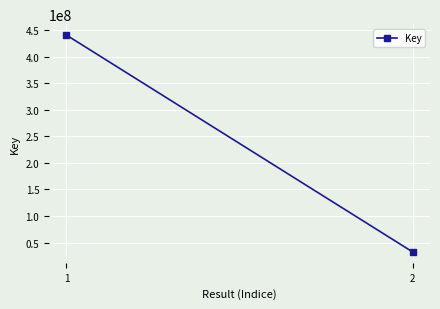

What is the minimum value shown in the chart?

32306987